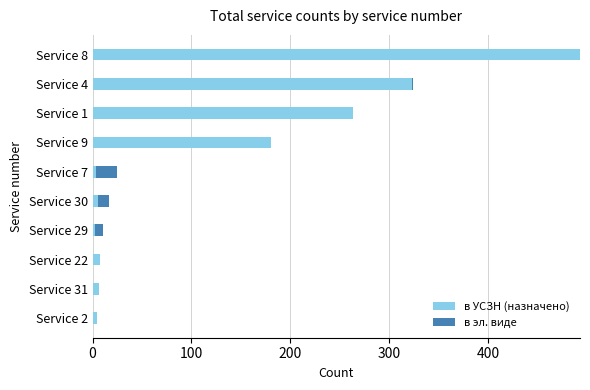

Is it true that в УСЗН (назначено) equals 7 at Service 31?

True